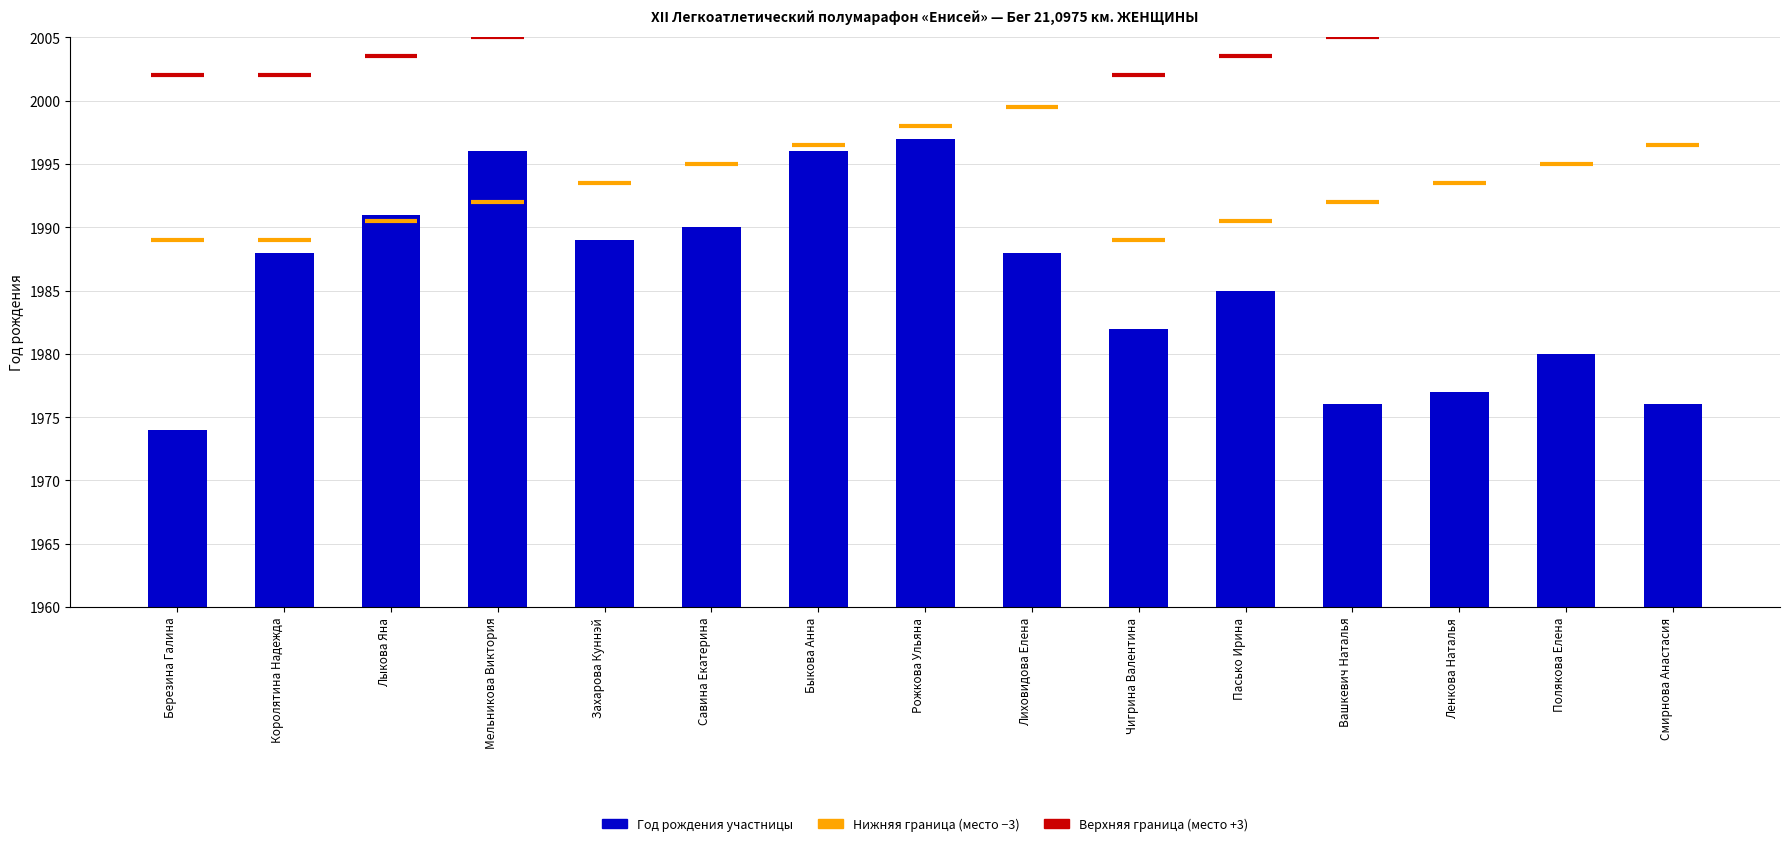

List the labels in order of value, largest first.

Рожкова Ульяна, Мельникова Виктория, Быкова Анна, Лыкова Яна, Савина Екатерина, Захарова Куннэй, Королятина Надежда, Лиховидова Елена, Пасько Ирина, Чигрина Валентина, Полякова Елена, Ленкова Наталья, Вашкевич Наталья, Смирнова Анастасия, Березина Галина